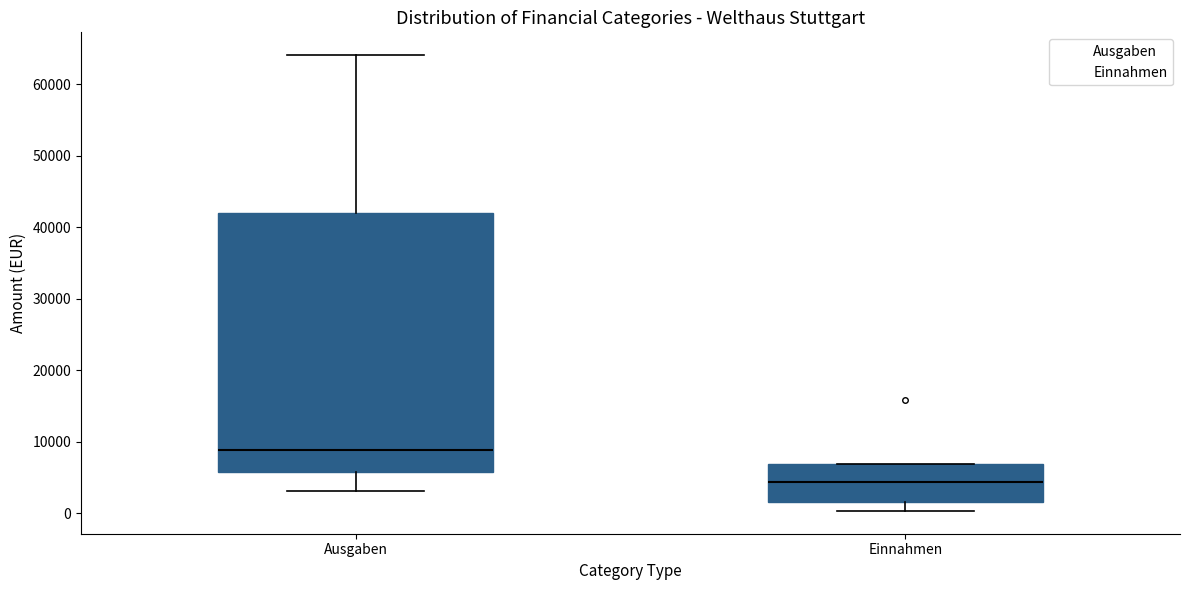

Reading left to right, read every box against the y-axis: the position of its median line, the range the box covers, and the ends of its whiskers. The values are not printed on the chart, so give them approximately, as read against the axis.

Ausgaben: median 9000, box 6000 to 42000, whiskers 3000 to 64000
Einnahmen: median 4000, box 2000 to 7000, whiskers 0 to 7000